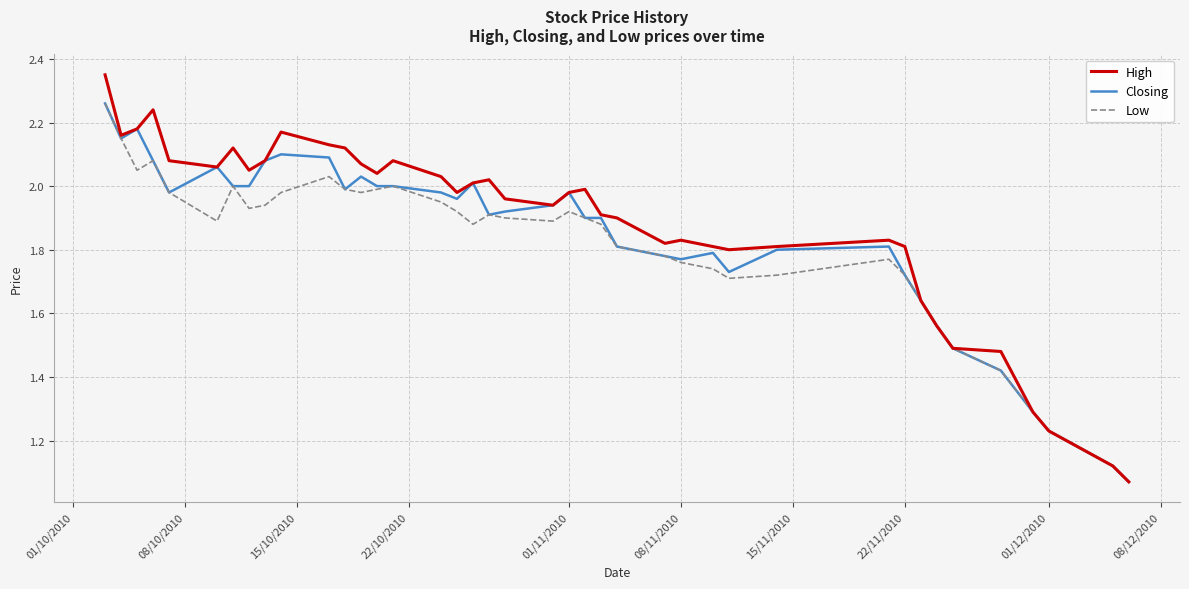

True or false: High has more than 2 interior local peaks.

True